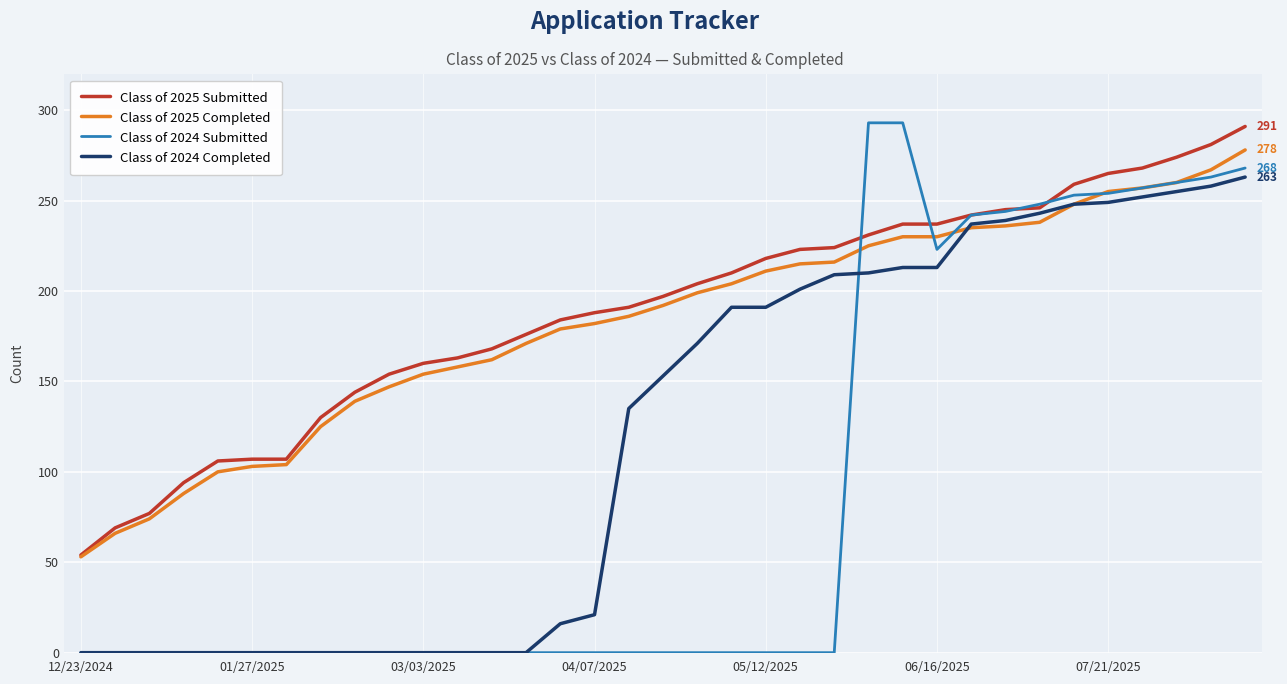

Which series has the largest range (max minus min)?

Class of 2024 Submitted